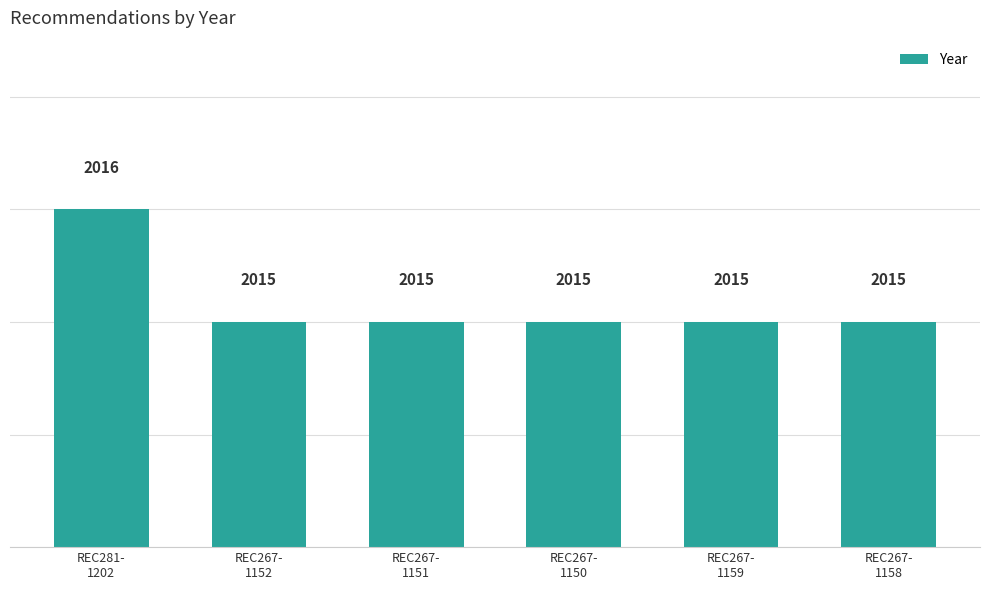

How many values are between 2015 and 2016?

6